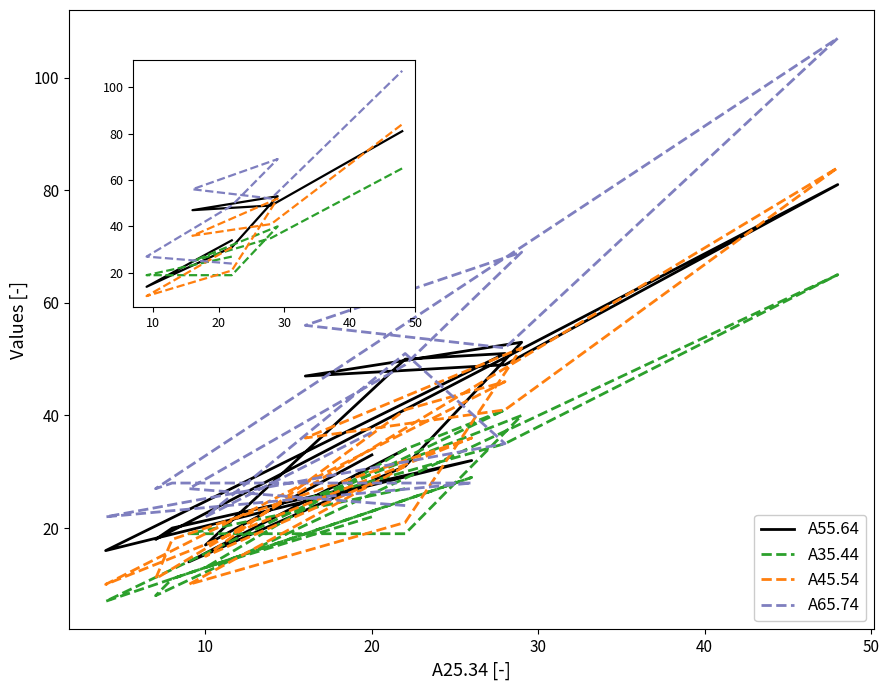

Where is the first local maximum for A55.64?

30